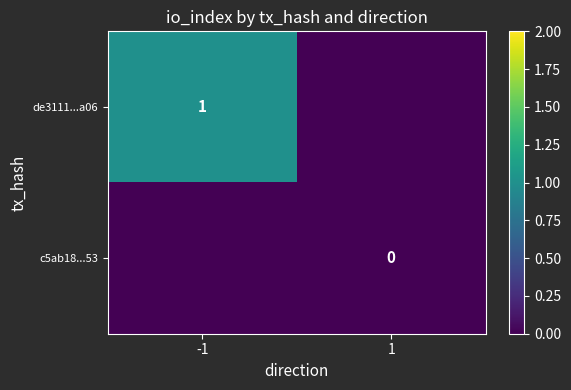

The value of de3111...a06 at -1 is 1. True or false?

True